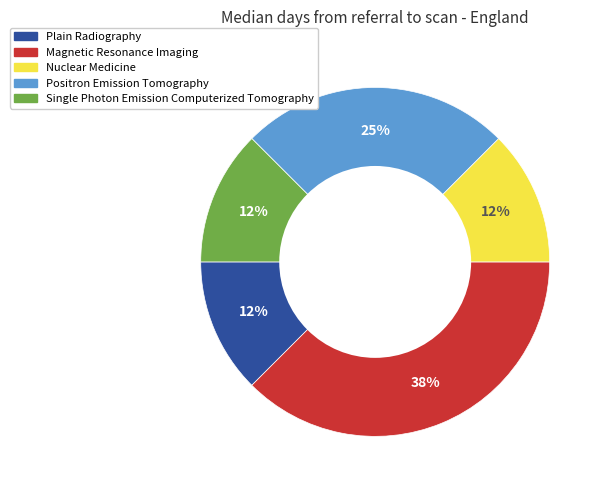

The Magnetic Resonance Imaging slice represents 38% of the pie. True or false?

True